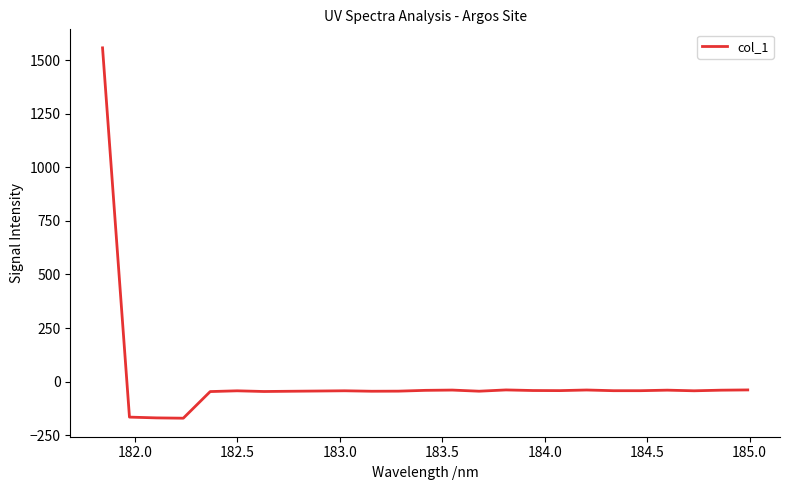

What is the difference between the maximum and minimum values?

1727.6